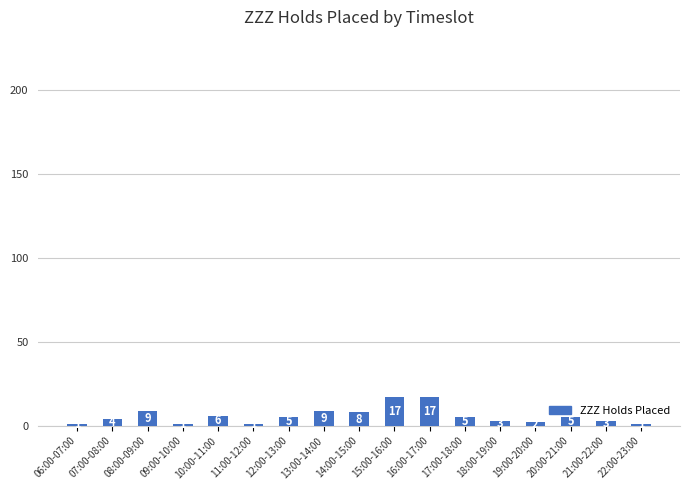

How many data points does each series have?

17